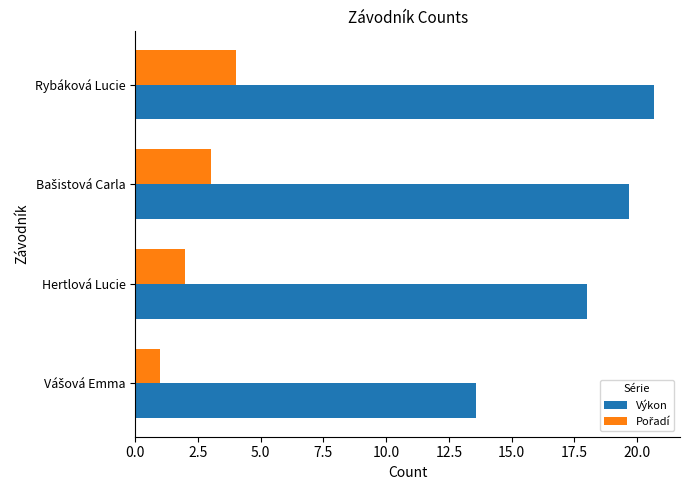

At which label is Výkon closest to 17?

Hertlová Lucie